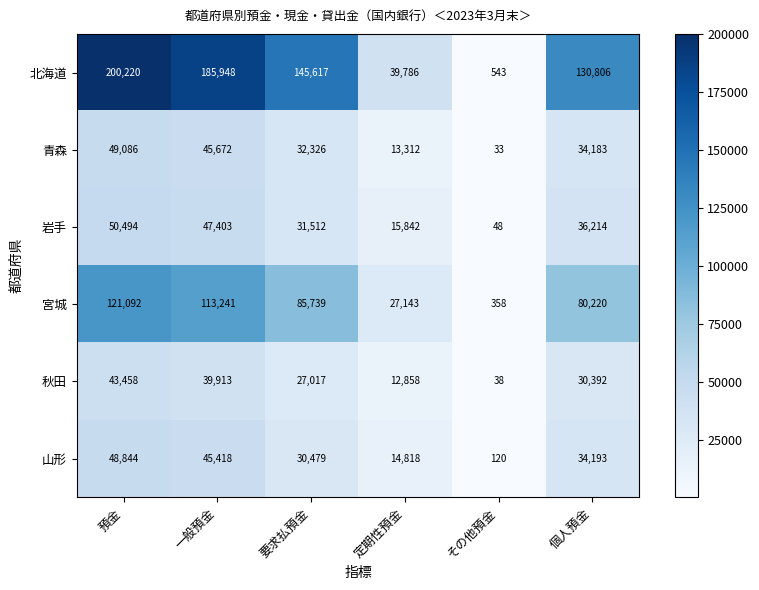

Where does the 山形 series first go above 34193?

預金